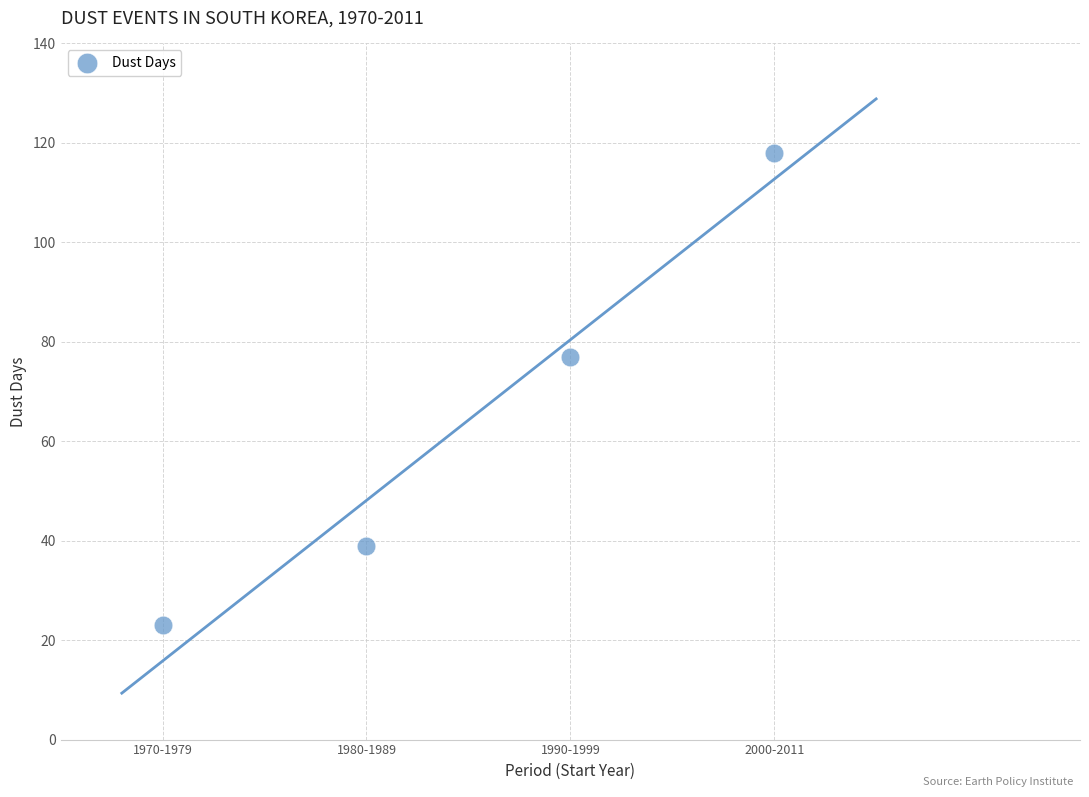

What Y value in the scatter plot is closest to 70?

77